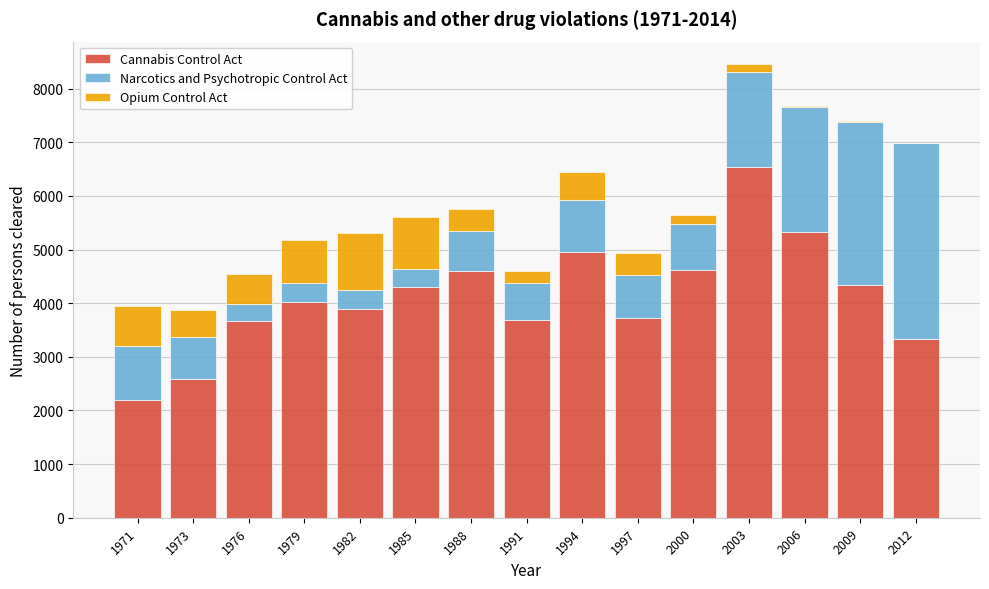

The value of Cannabis Control Act at 2000 is 4622. True or false?

True